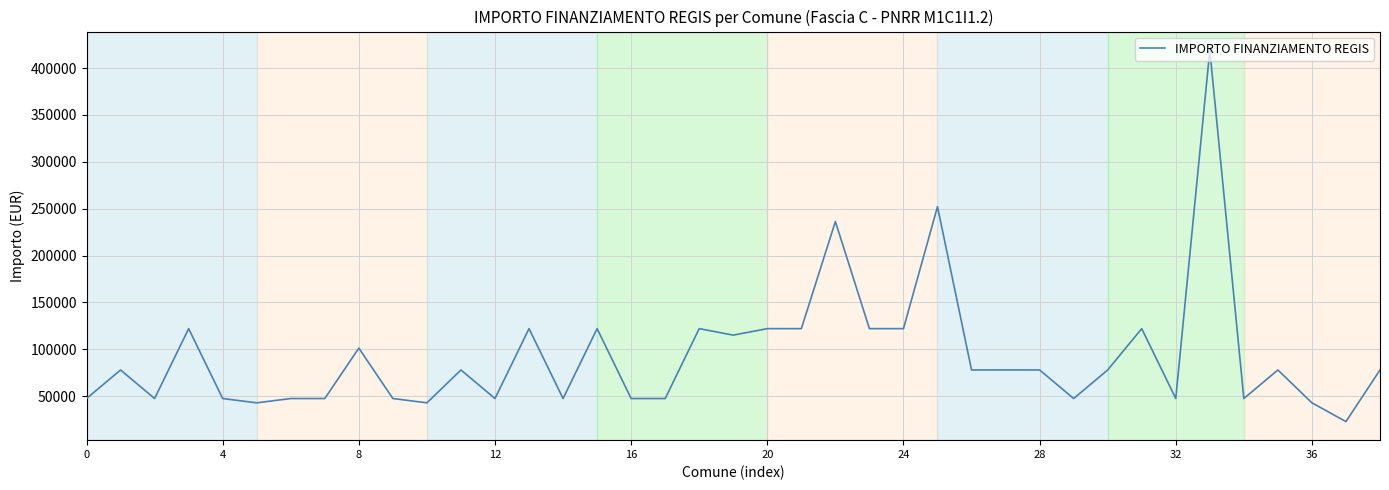

What is the smallest value displayed?

22827